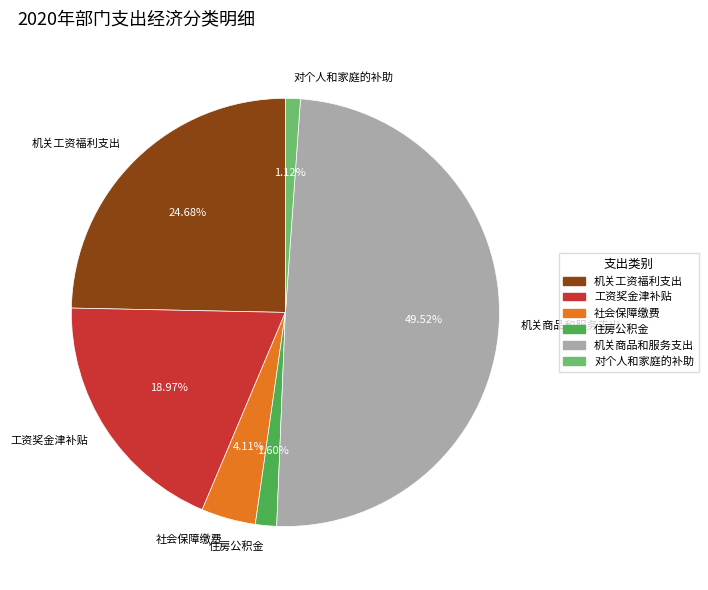

Is 住房公积金 the majority of the pie?

No